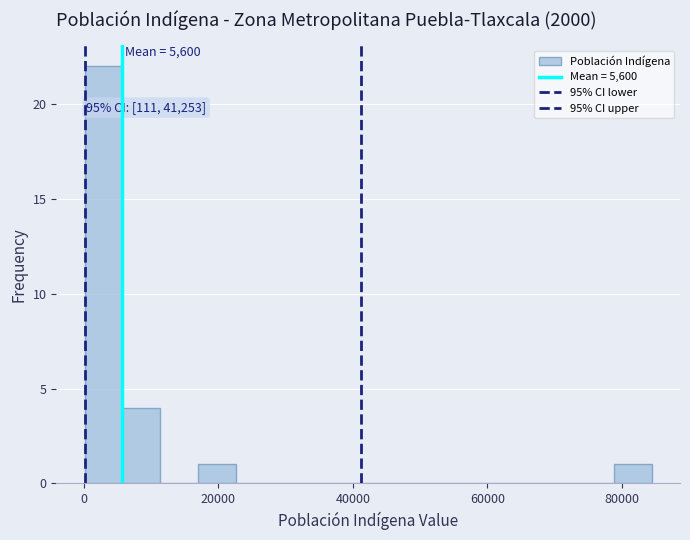

Read against the x-axis, roughly where is the centre of the tallest bar?

2000